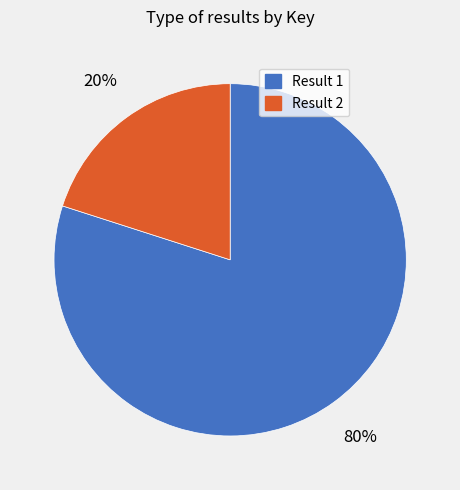

Rank the categories by value from highest to lowest.

Result 1, Result 2